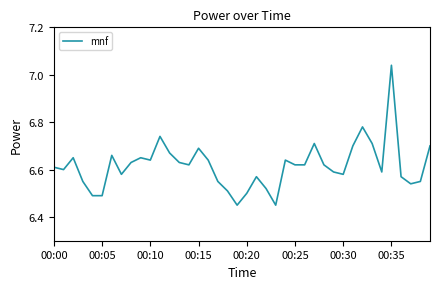

What is the difference between the maximum and minimum values?

0.6